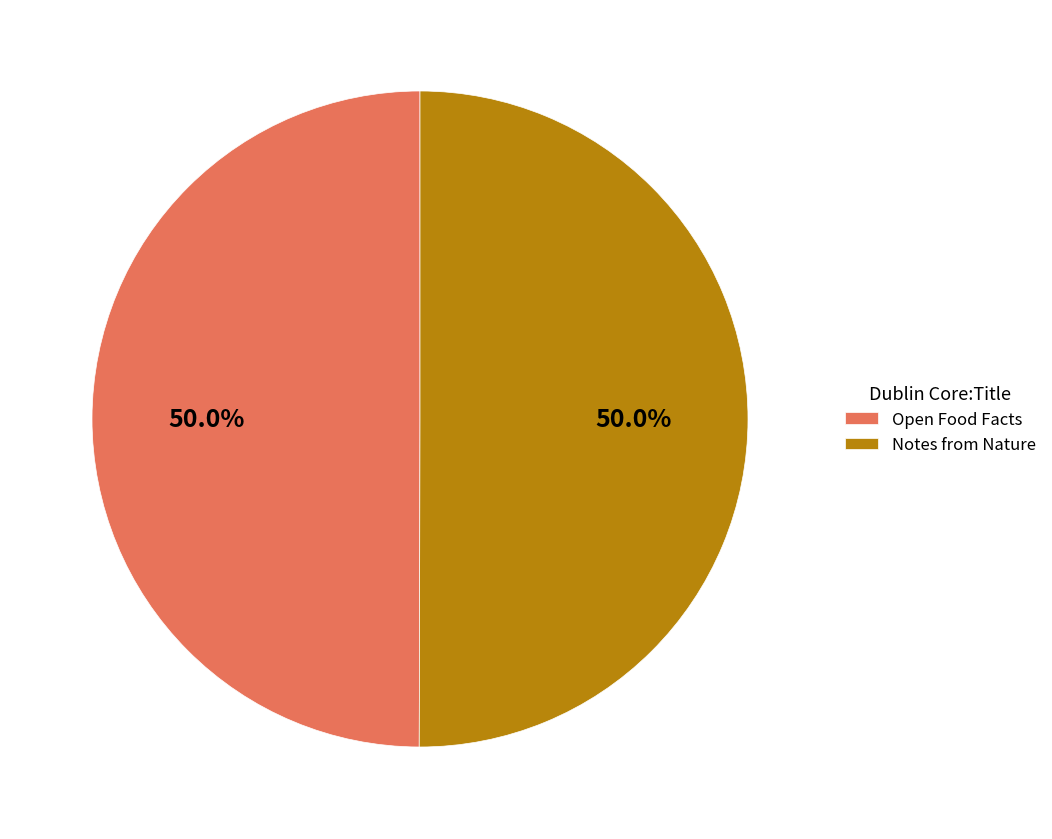

What is the ratio of the value at Notes from Nature to the value at Open Food Facts?

1.0